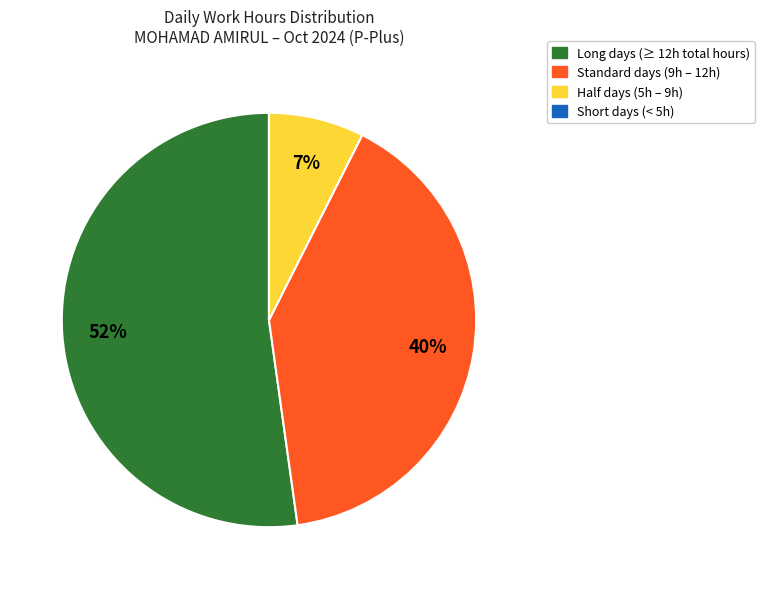

Is there any slice that represents more than half of the pie?

Yes